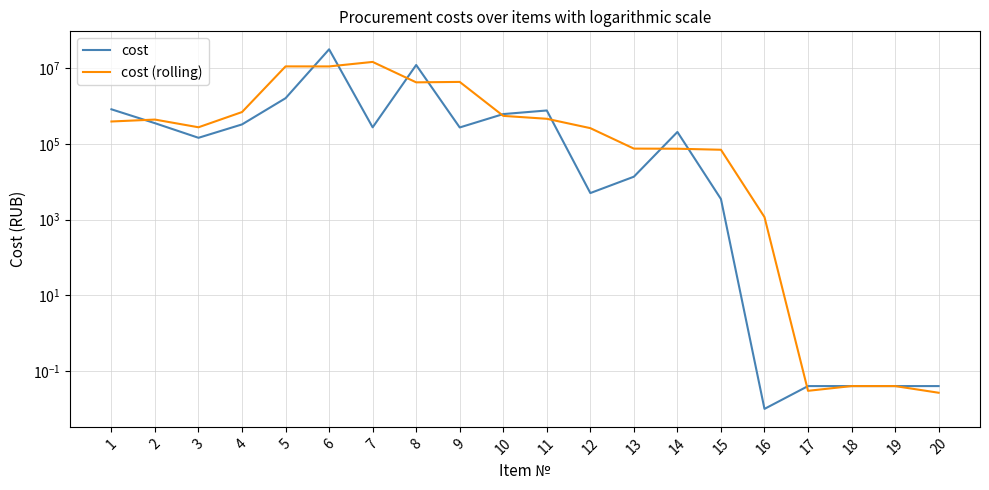

At which category does cost (rolling) reach its first local peak?

2